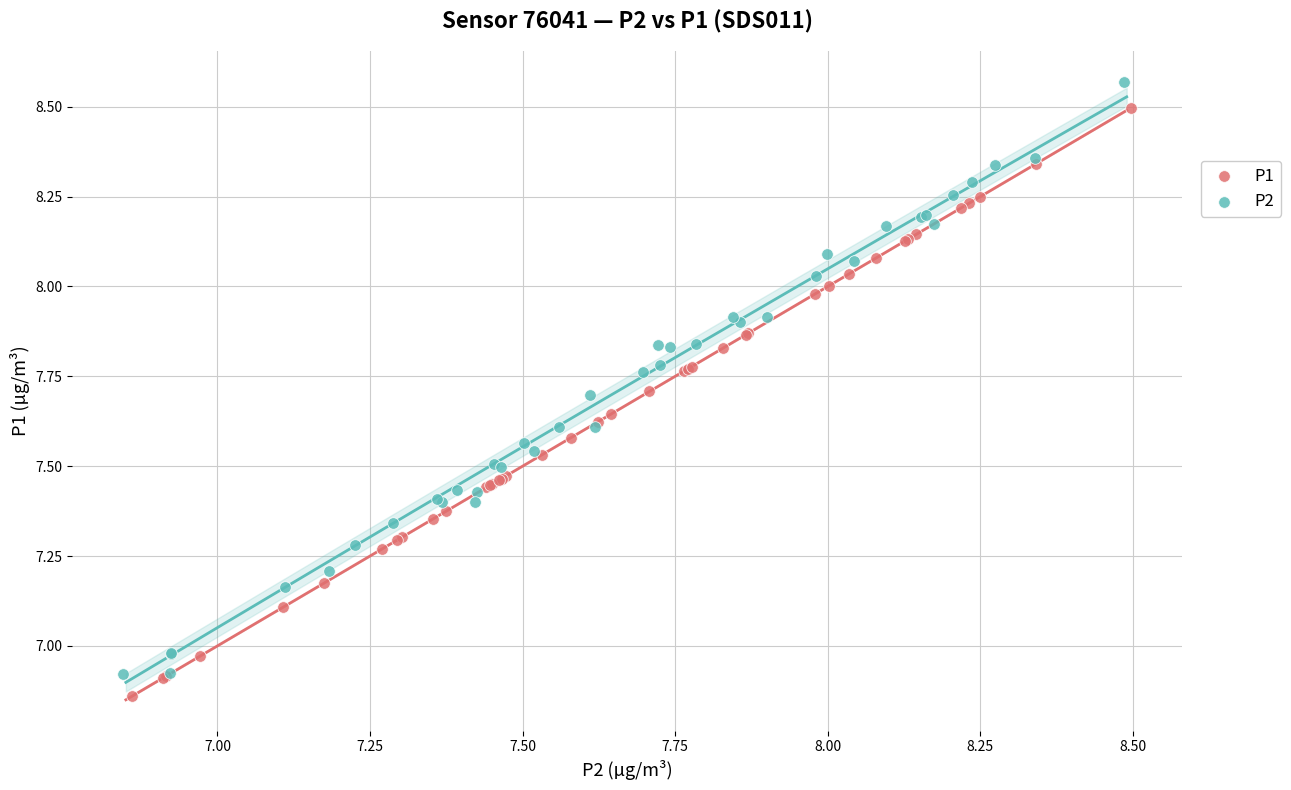

Which series has the largest Y range (max minus min)?

P2